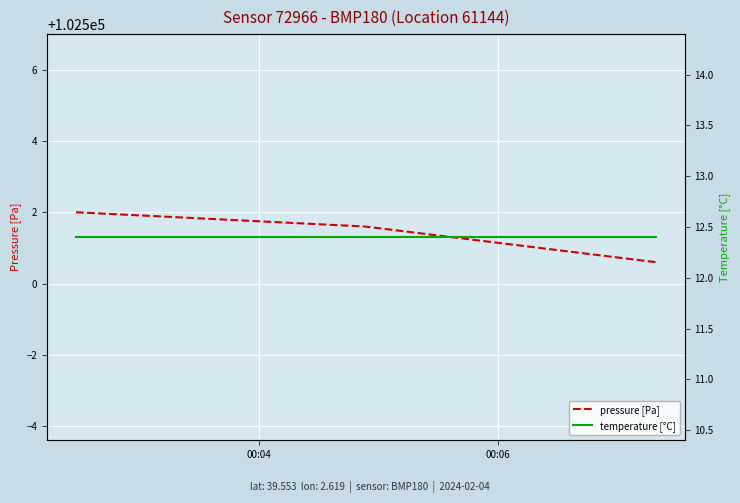

Reading left to right, what are all the values shown in this chart?

pressure [Pa]: 102502.0	102501.6	102500.6
temperature [°C]: 12.4	12.4	12.4